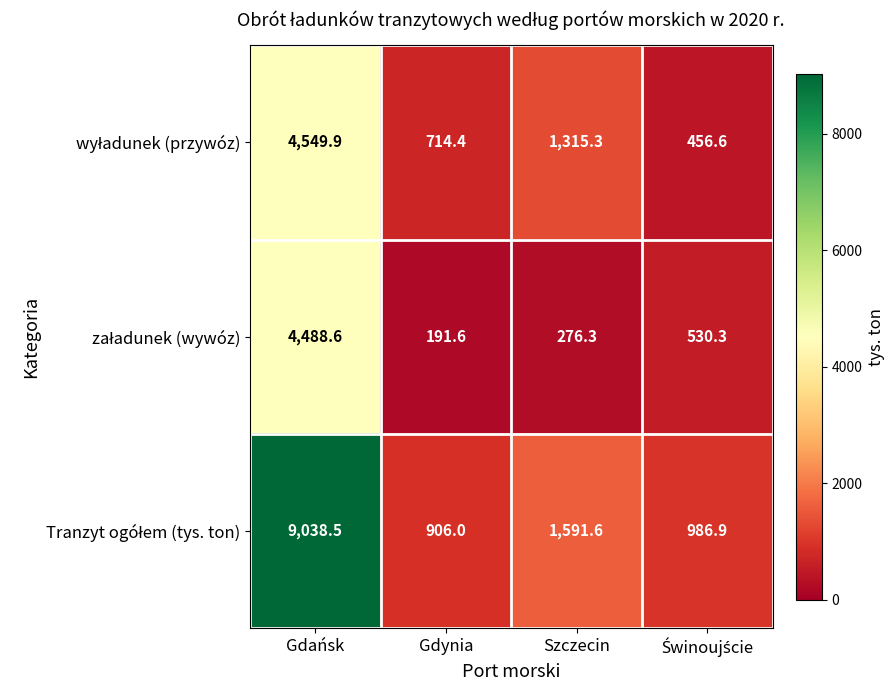

At which category is the sum across all series the highest?

Gdańsk